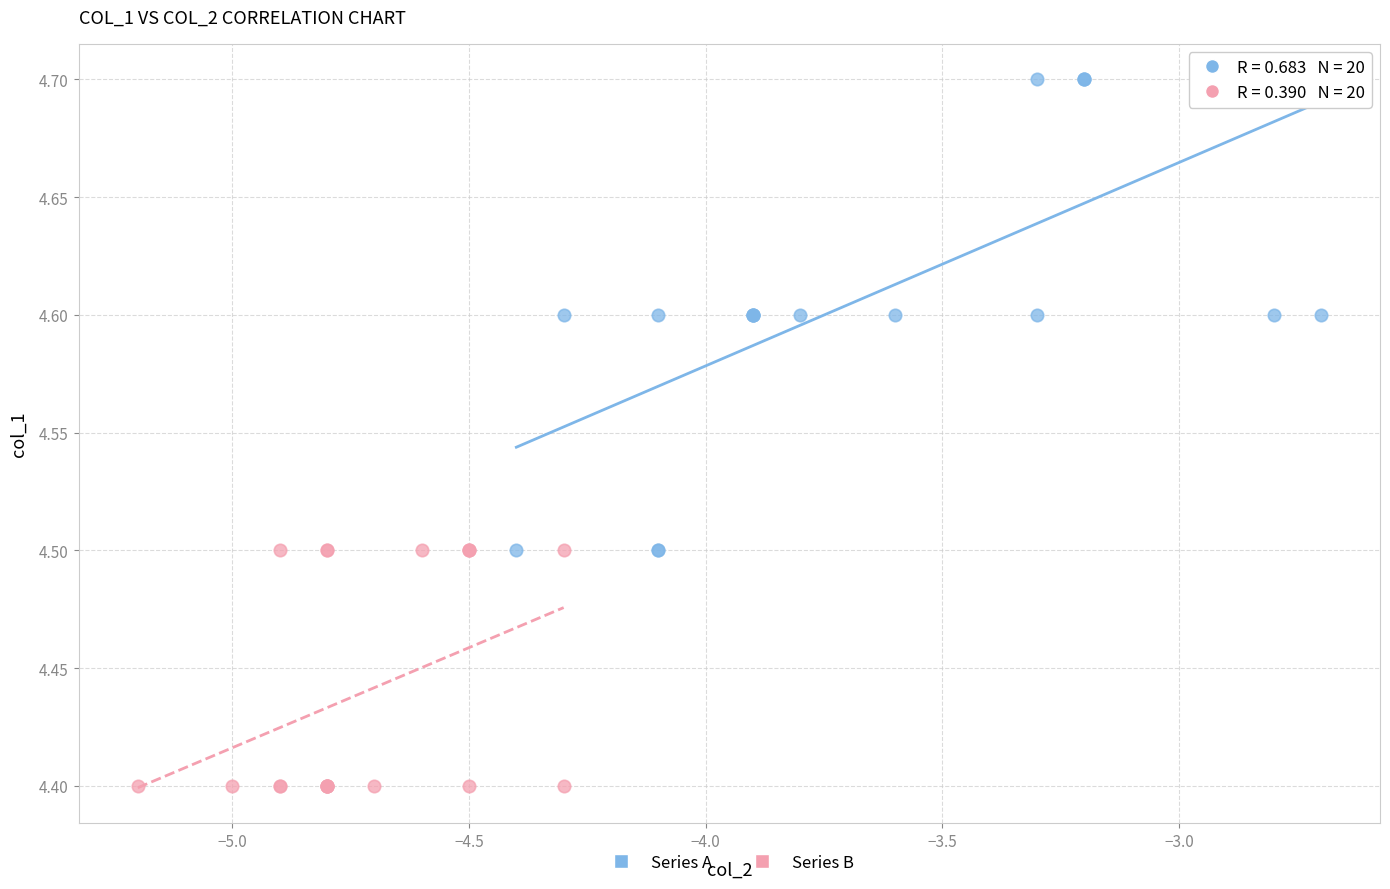

Which series contains the lowest Y value?

Series B